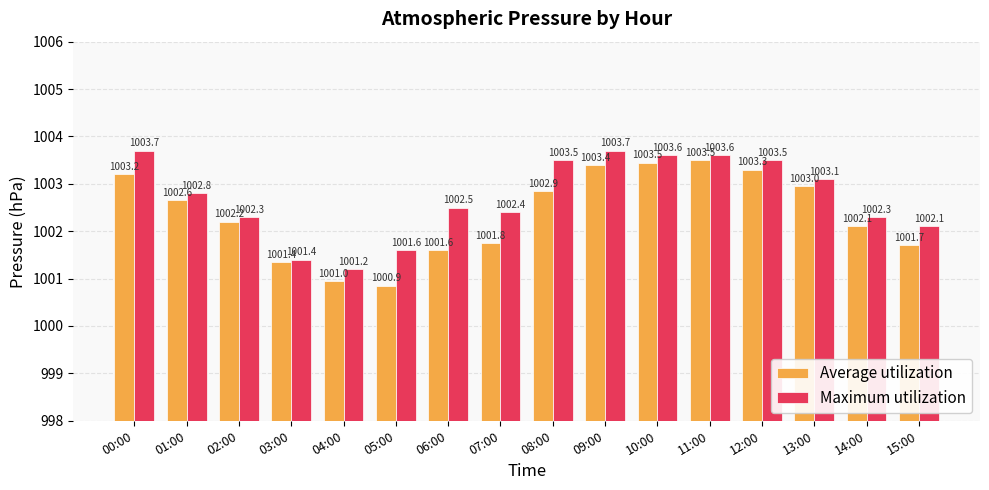

Is it true that Maximum utilization equals 1002.8 at 01:00?

True